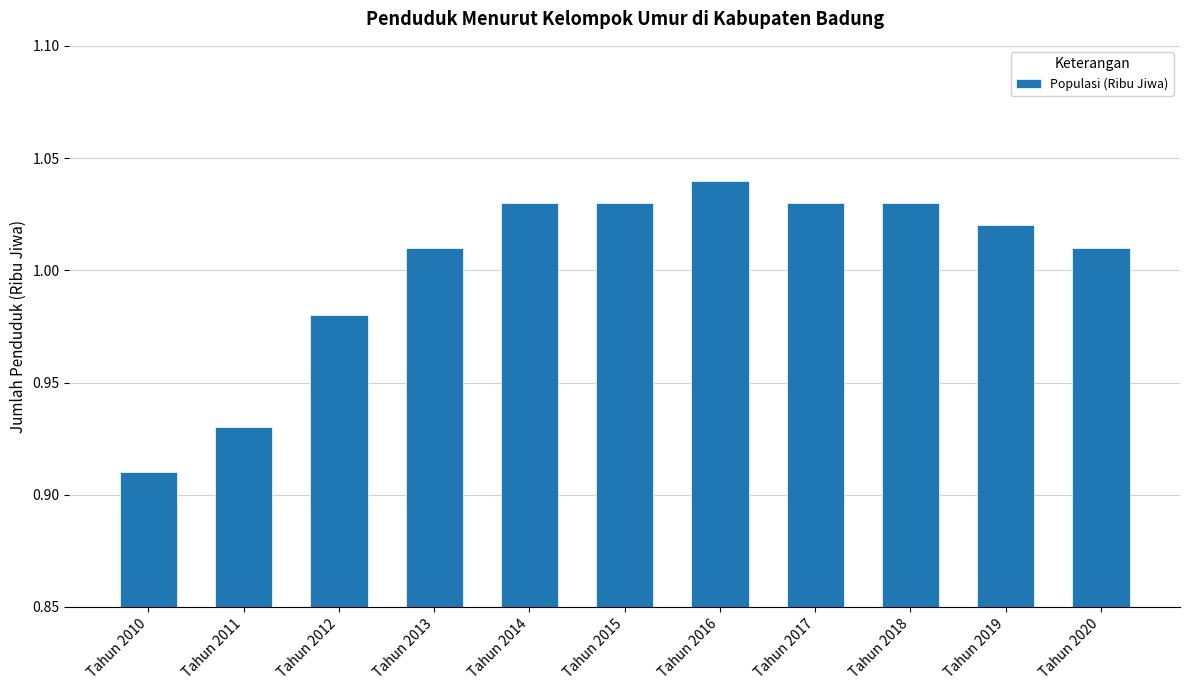

Which has a higher value, Tahun 2013 or Tahun 2011?

Tahun 2013